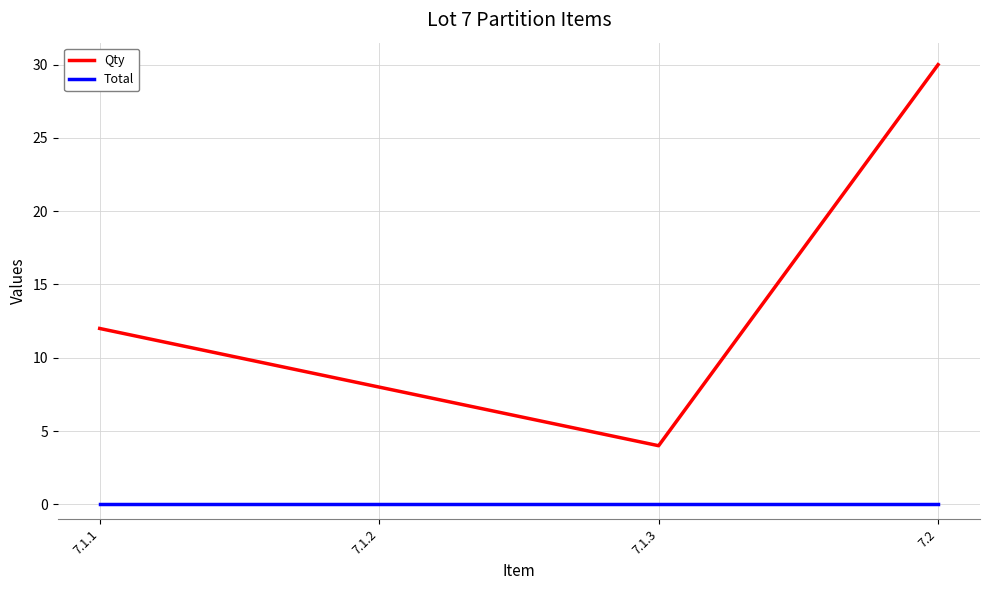

At which label is Qty closest to 17?

7.1.1